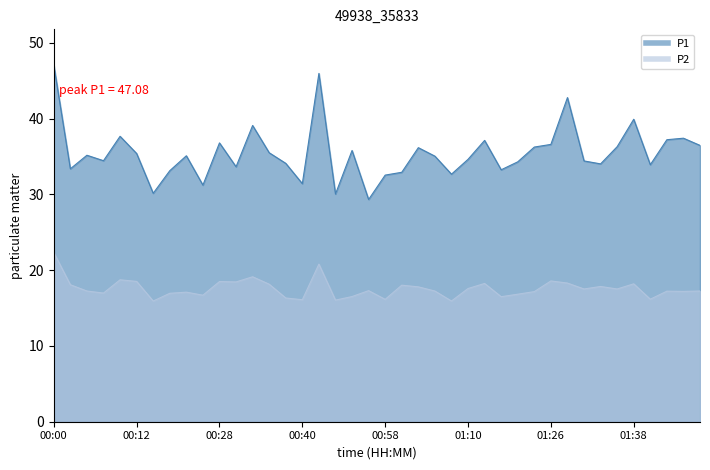

What position from the left is 00:05?

3